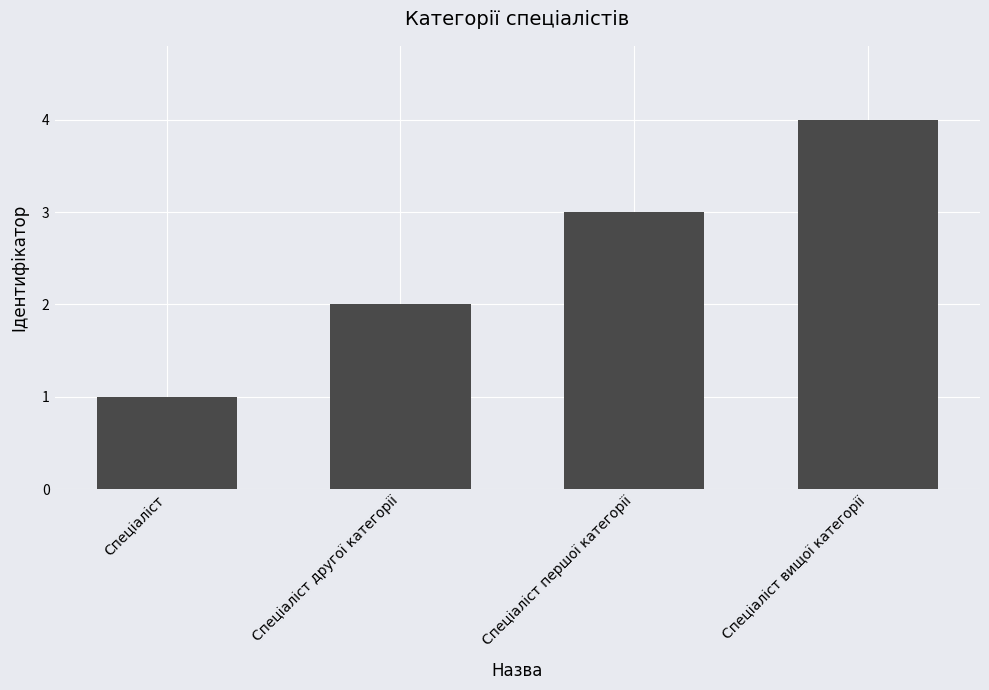

What is the smallest value displayed?

1